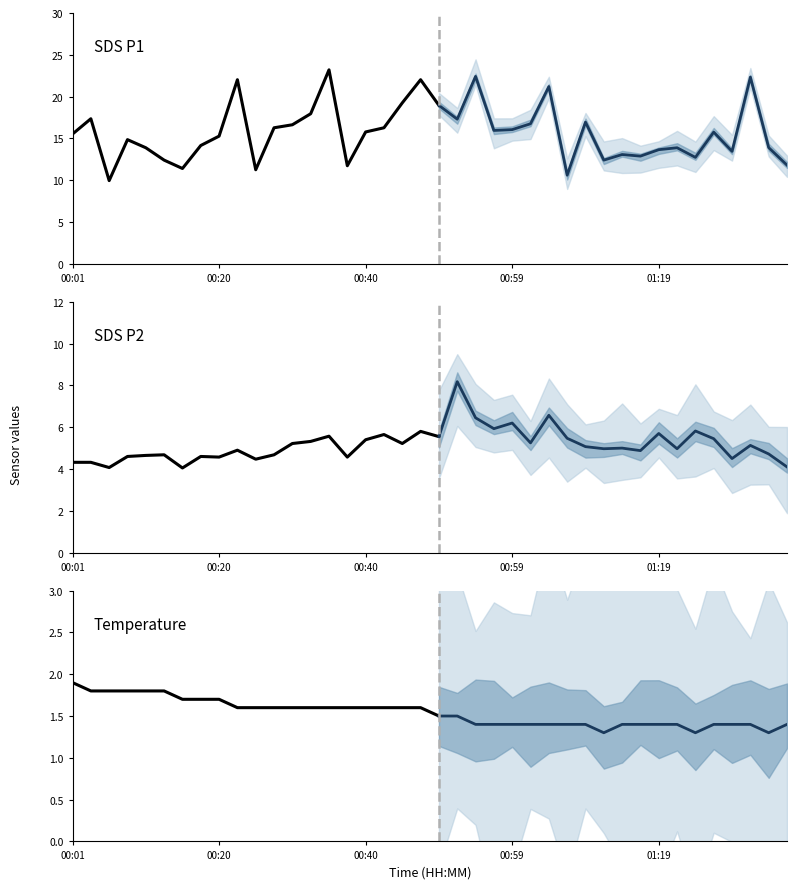

What is the minimum value shown in the chart?

1.3